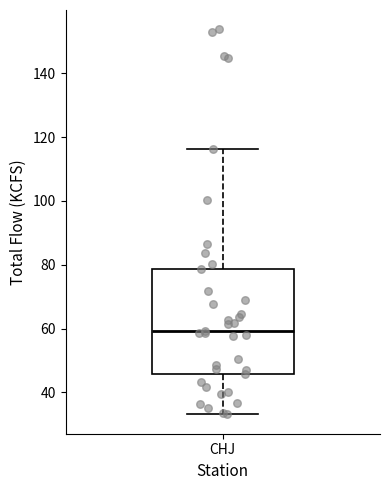

Read this box plot against the y-axis: the position of the median line, the range covered by the box, and the ends of both whiskers. The values are not printed on the chart, so give them approximately, as read against the axis.

median 60, box 46 to 78, whiskers 34 to 116